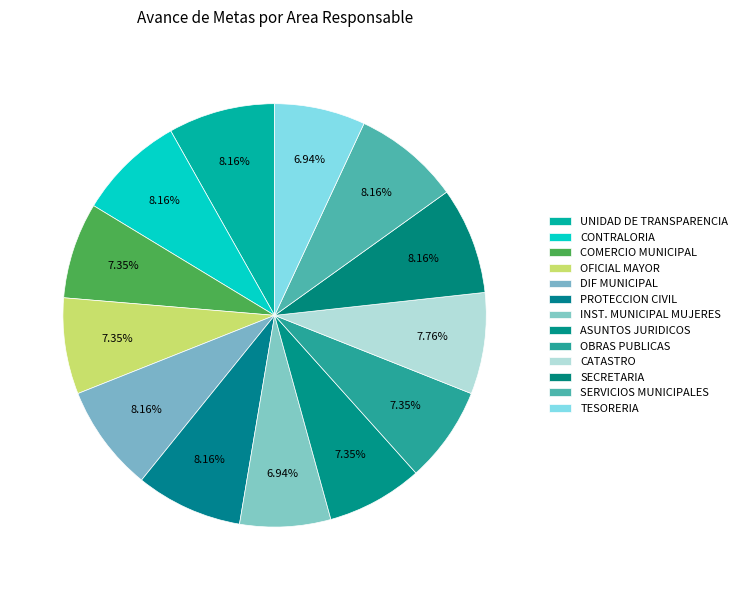

Does SERVICIOS MUNICIPALES represent more than half of the total?

No